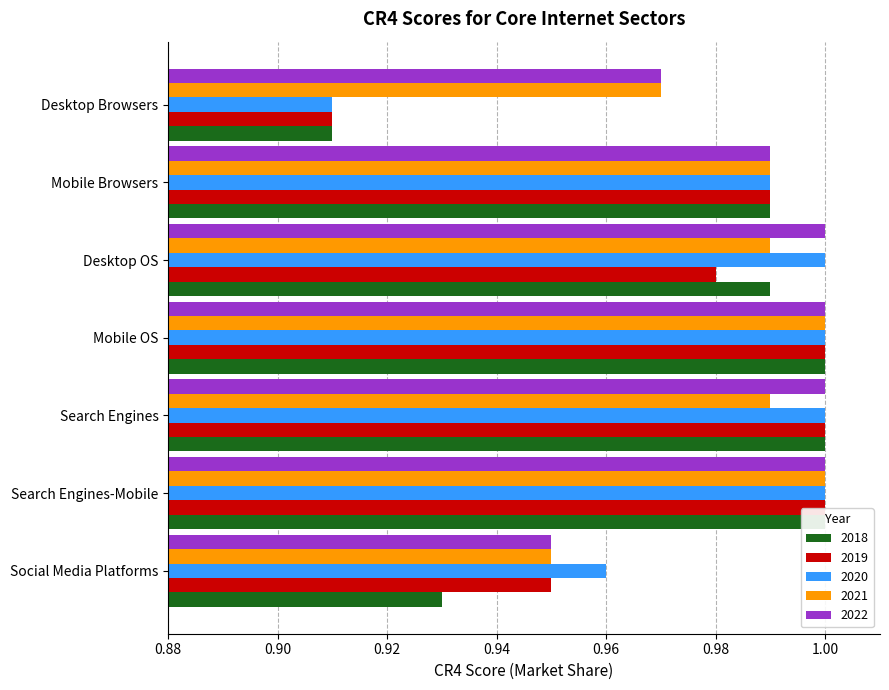

What is the value of the 2021 bar at the 1st from the left?

0.9